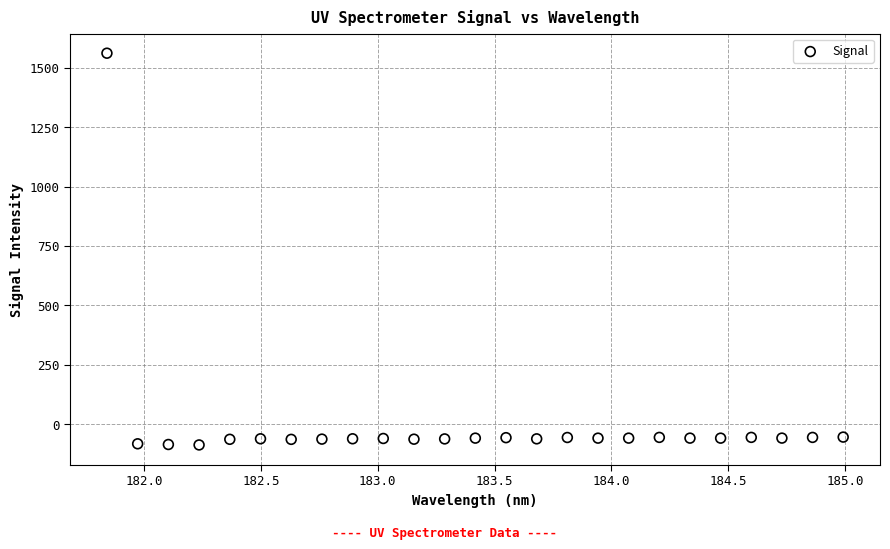

What is the range of Y values (max minus min)?

1646.7